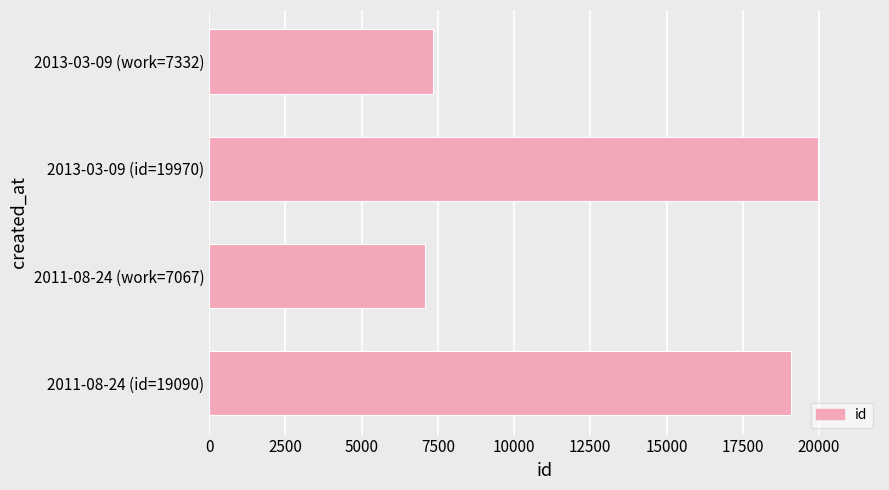

Which has a higher value, 2013-03-09 (work=7332) or 2011-08-24 (id=19090)?

2011-08-24 (id=19090)